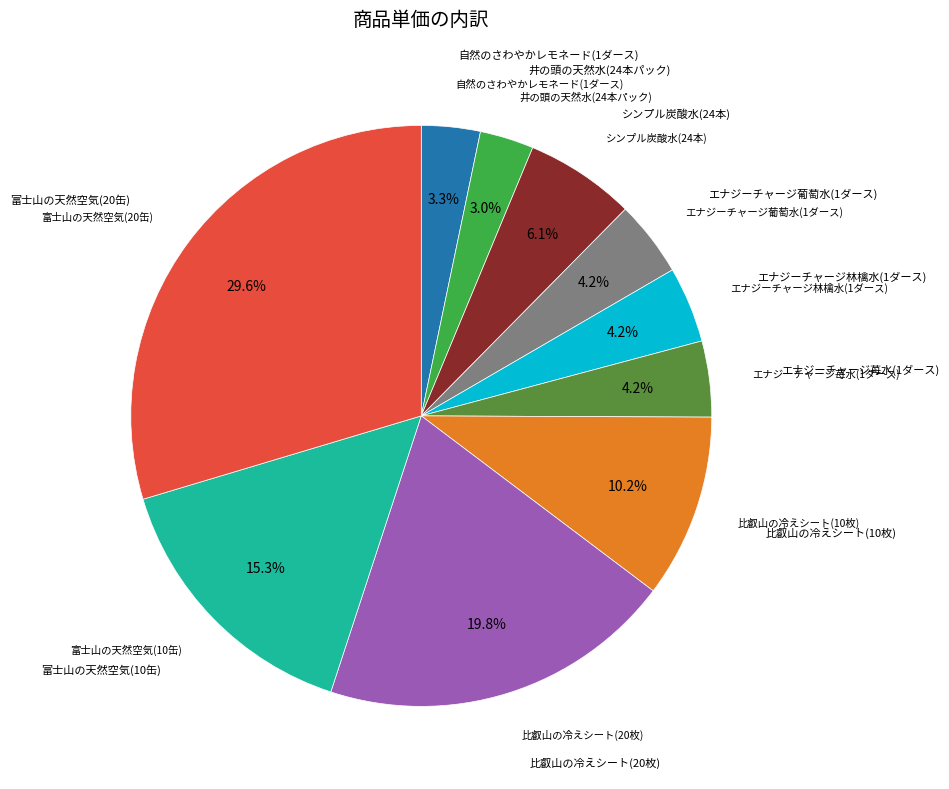

Does any single category account for the majority?

No